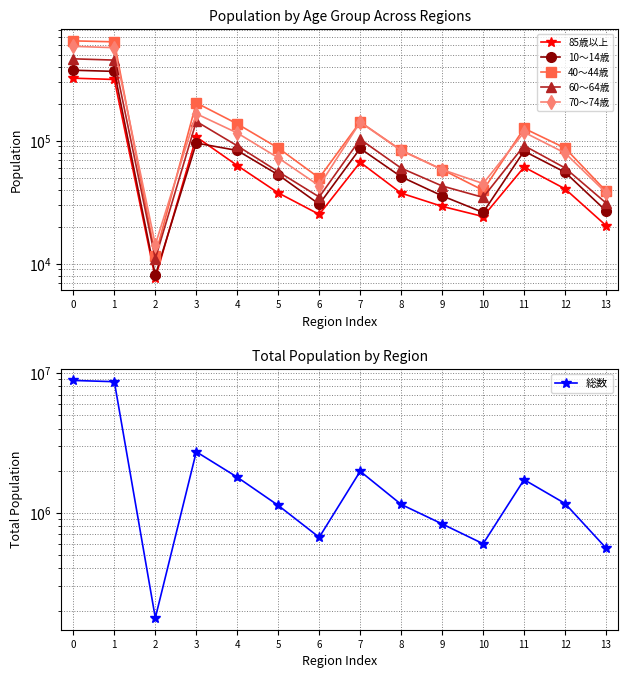

Which series has the largest total across all categories?

総数